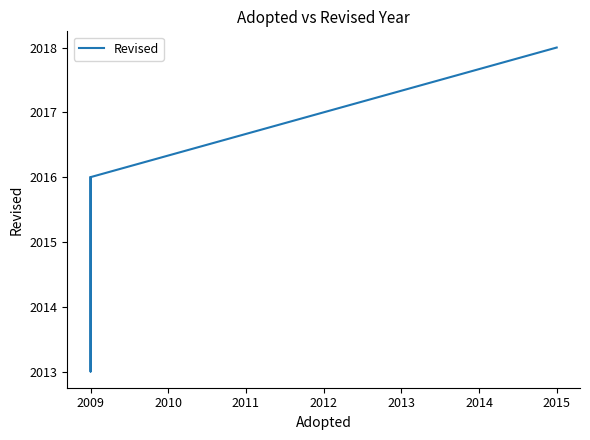

What is the maximum value shown in the chart?

2018